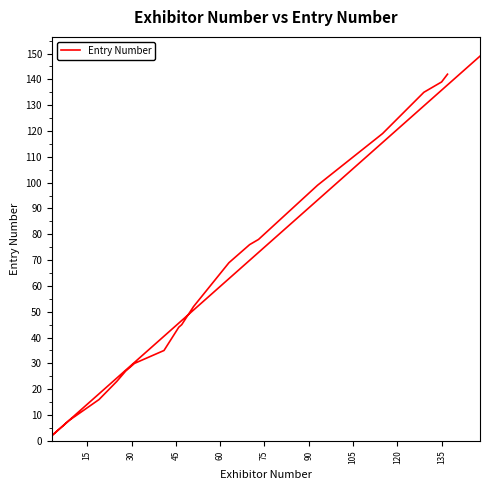

Is this an area chart (filled region under the line)?

No